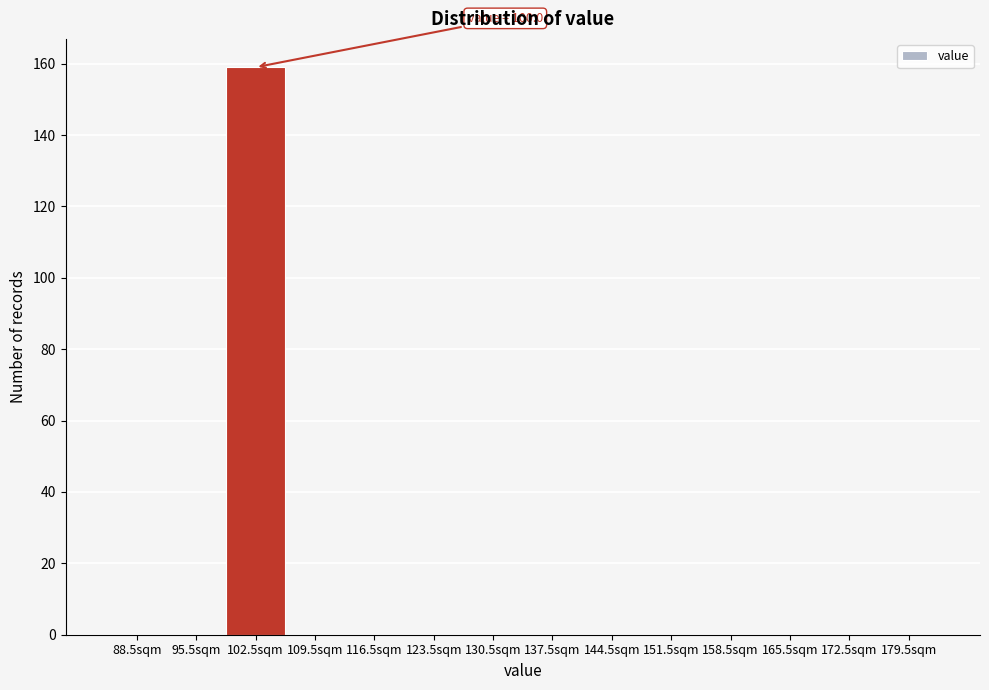

Which range on the x-axis has the tallest bar?

99 to 106